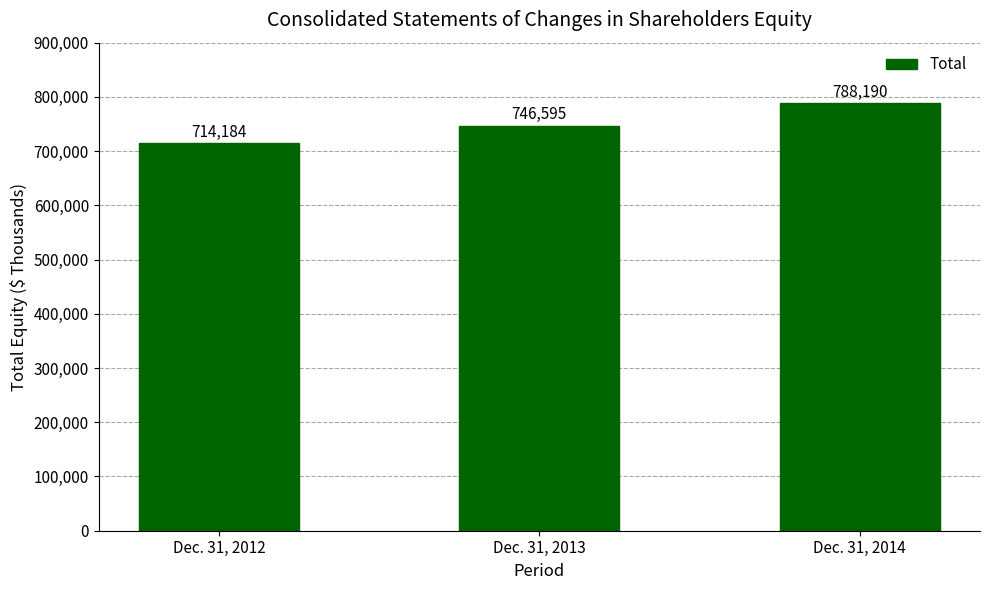

Read the value at Dec. 31, 2013, to the nearest 50.

746600